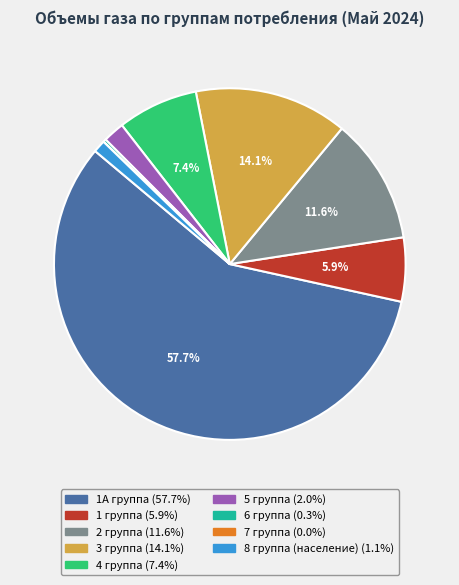

Approximately how many times larger is the value at 3 группа compared to 1А группа?

0.2